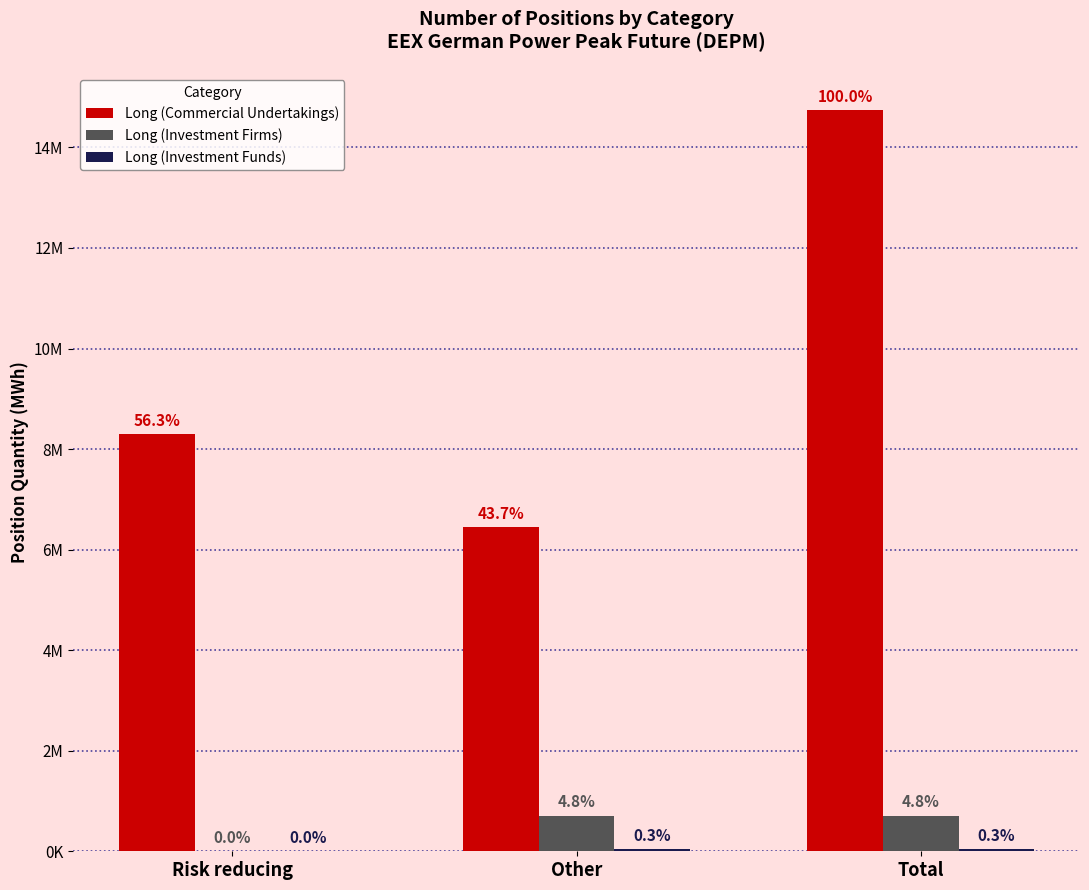

What is the label of the 1st bar from the right?

Total